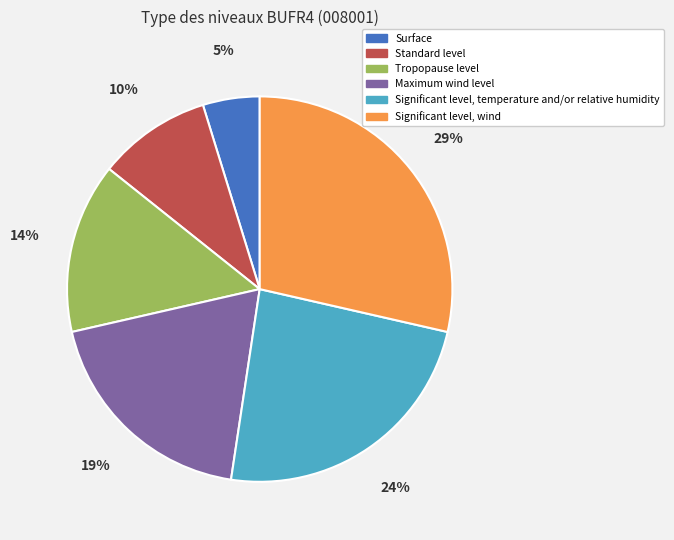

Is the sum of Maximum wind level and Tropopause level greater than half?

No